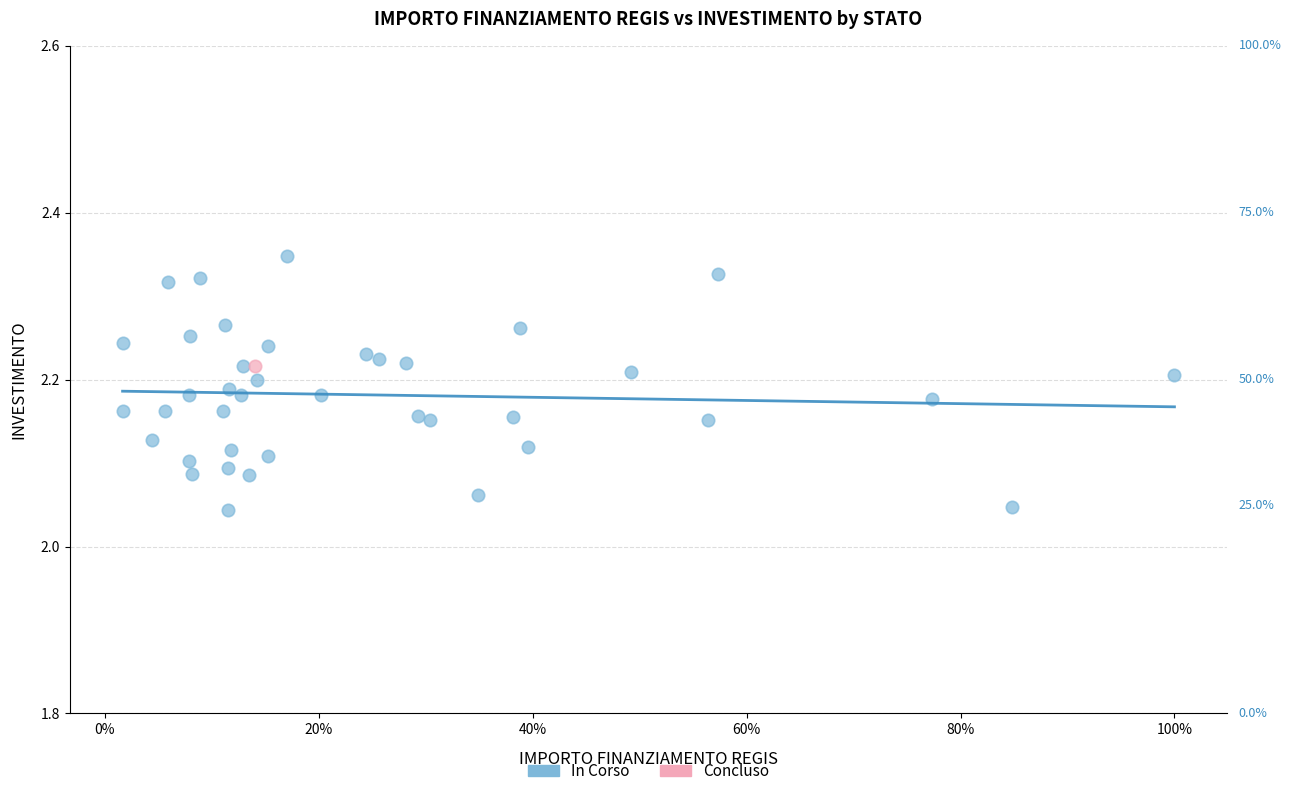

What are all the series names shown in the legend?

In Corso, Concluso